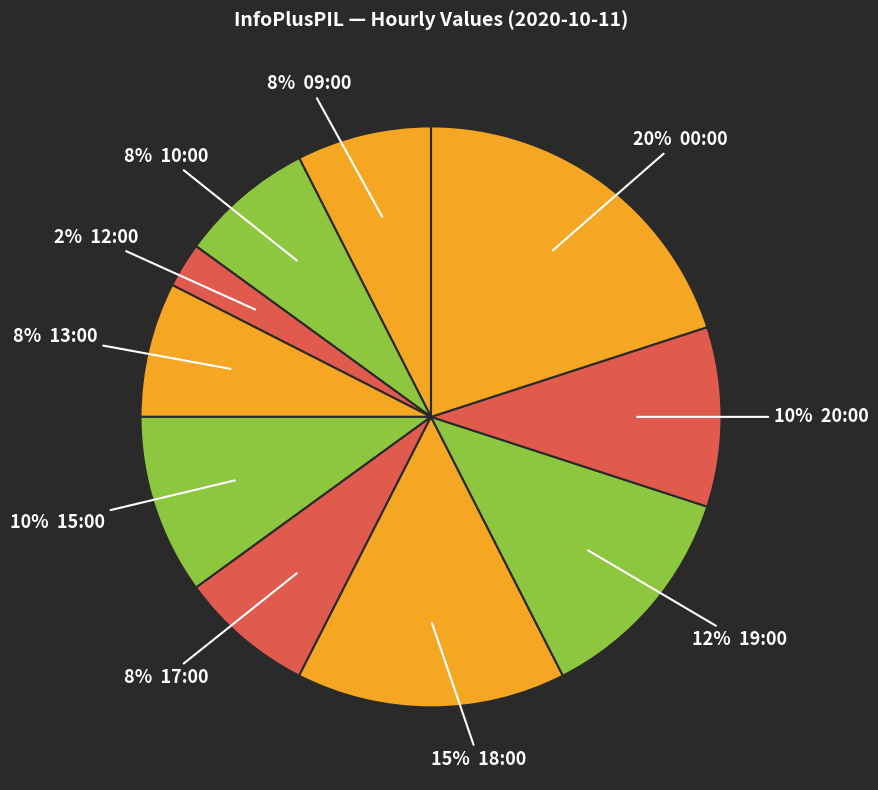

How many slices are in this pie chart?

10